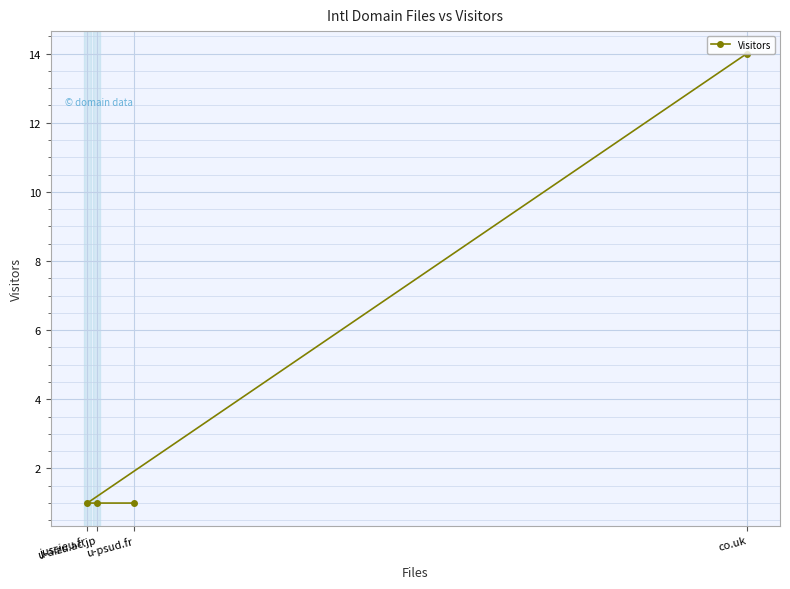

What is the label of the 4th point from the left?

co.uk